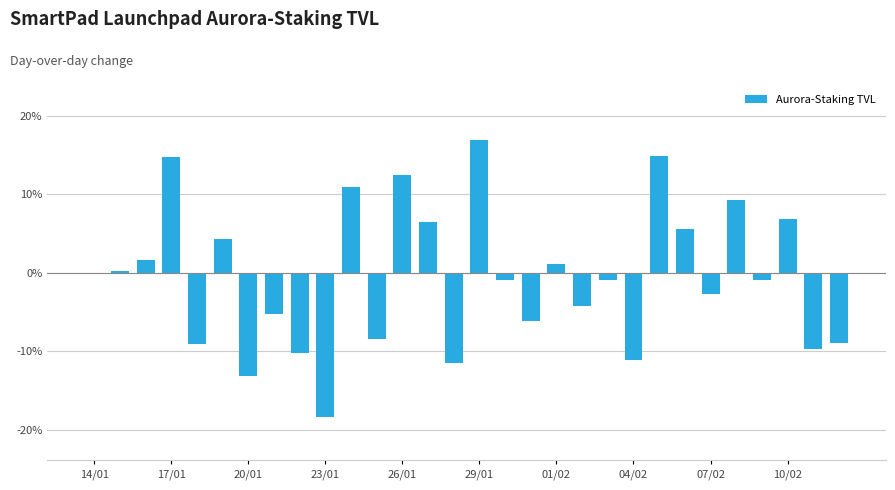

What is the greatest value displayed?

16.8